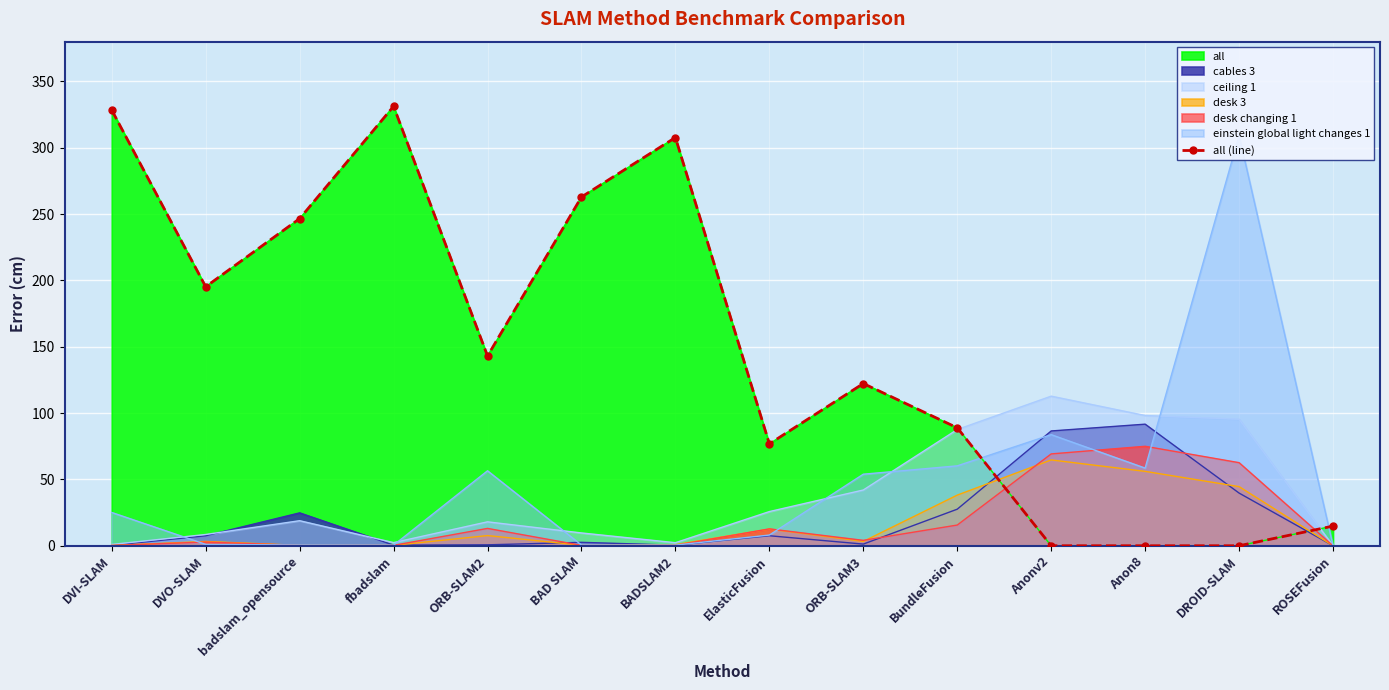

Rank the categories by value from highest to lowest.

fbadslam, DVI-SLAM, BADSLAM2, BAD SLAM, badslam_opensource, DVO-SLAM, ORB-SLAM2, ORB-SLAM3, BundleFusion, ElasticFusion, ROSEFusion, Anonv2, Anon8, DROID-SLAM